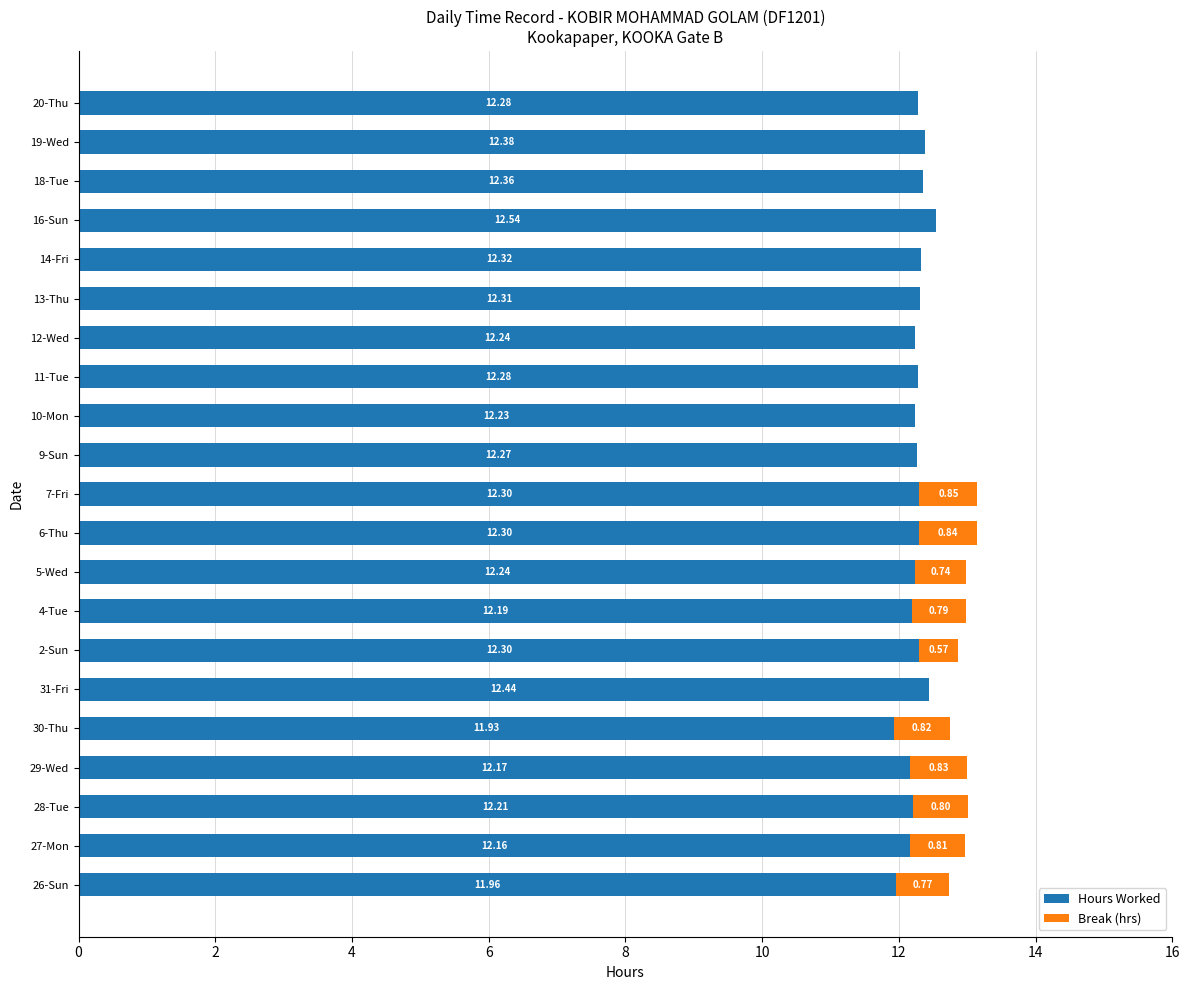

What is the sum of the Hours Worked values at 14-Fri and 5-Wed?

24.6